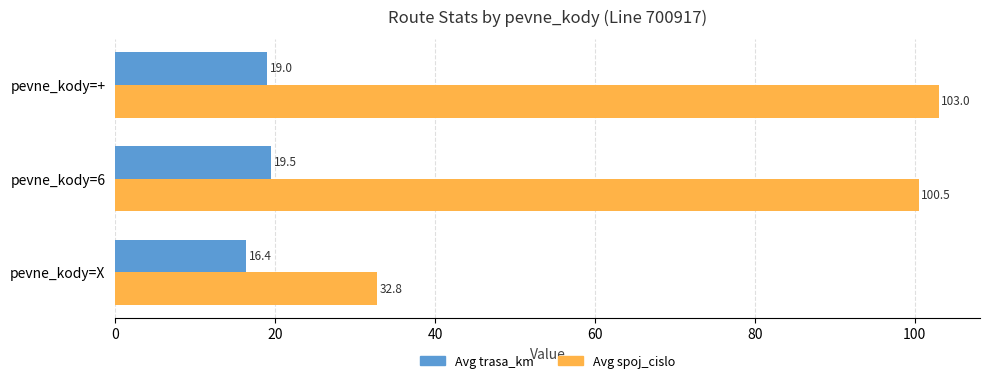

Is it true that Avg spoj_cislo equals 22.7 at pevne_kody=X?

False